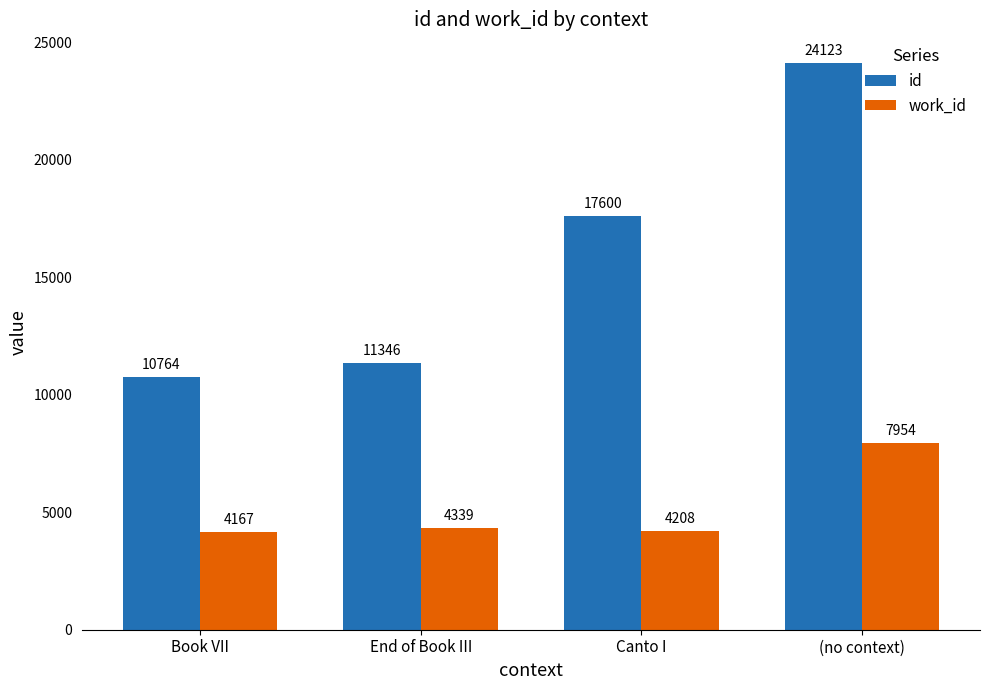

At which category does the chart reach its minimum across all series?

Book VII